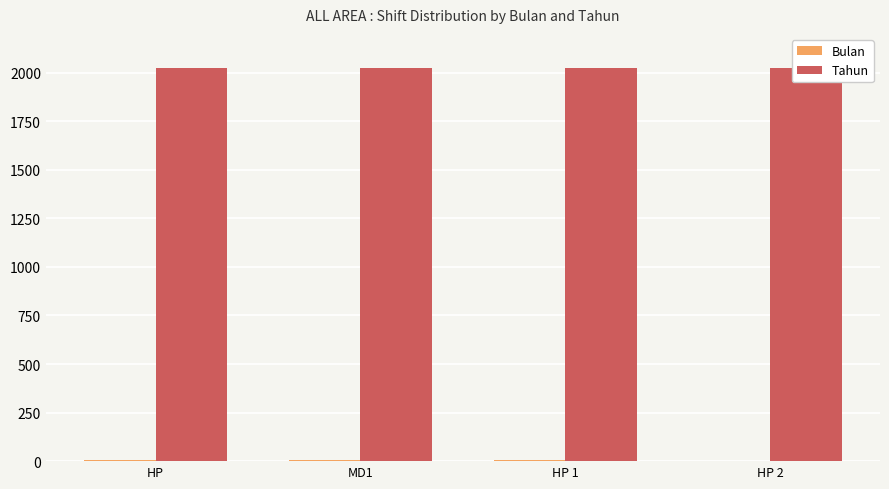

Rank the series at MD1 from highest to lowest value.

Tahun, Bulan